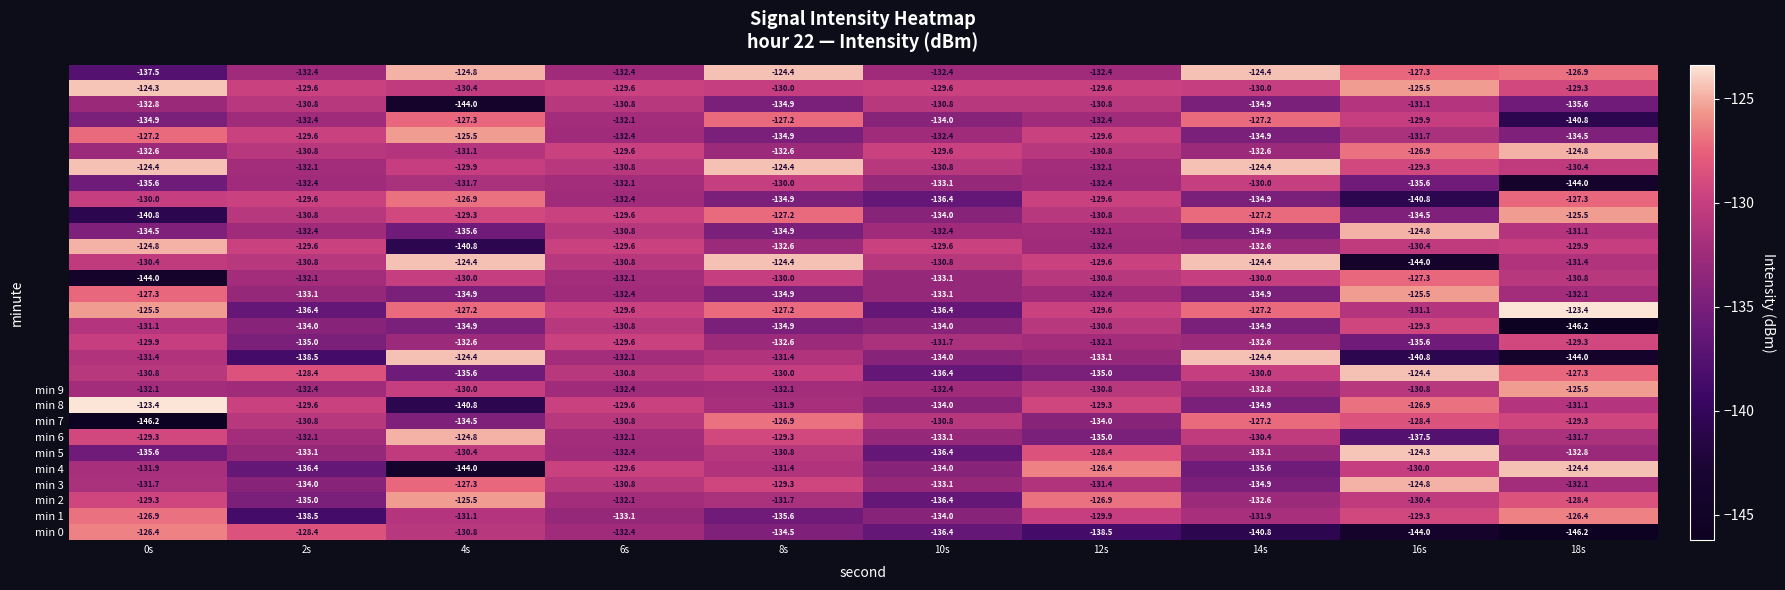

What is the smallest value displayed?

-146.2